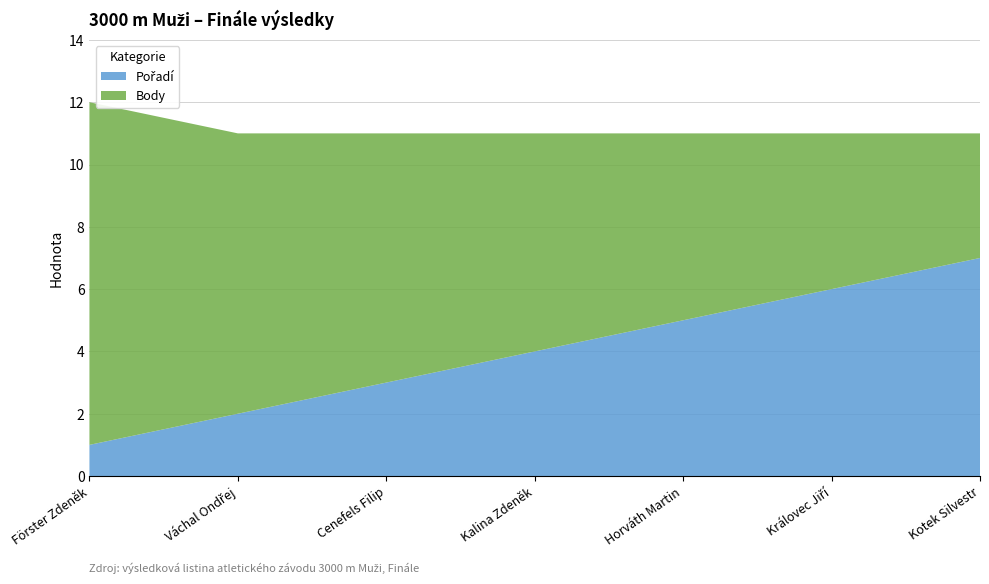

Reading left to right, transcribe all the data shown in this chart.

Pořadí: 1	2	3	4	5	6	7
Body: 11	9	8	7	6	5	4